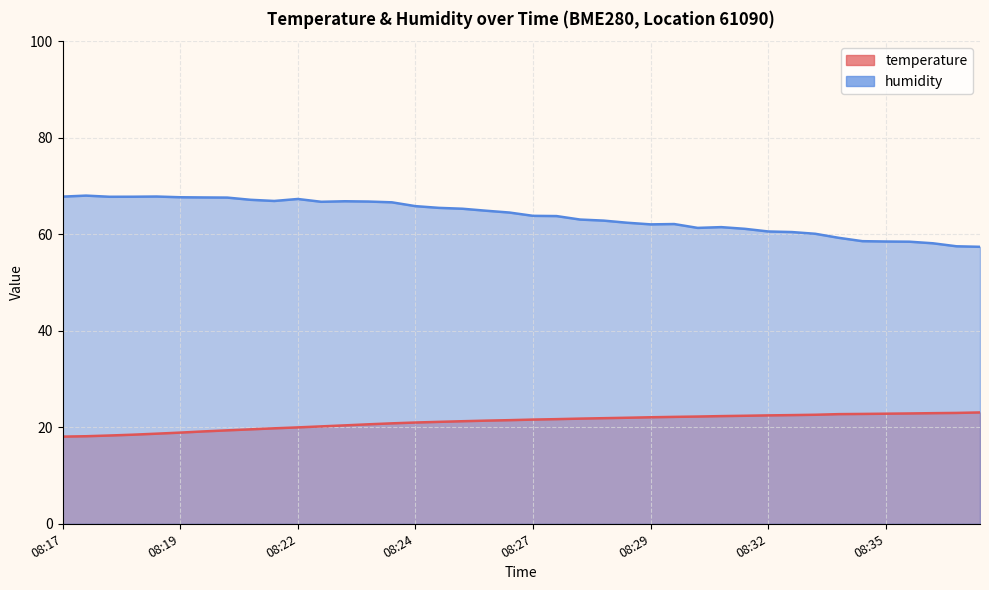

What is the value of the temperature point at the 30th from the left?

22.3